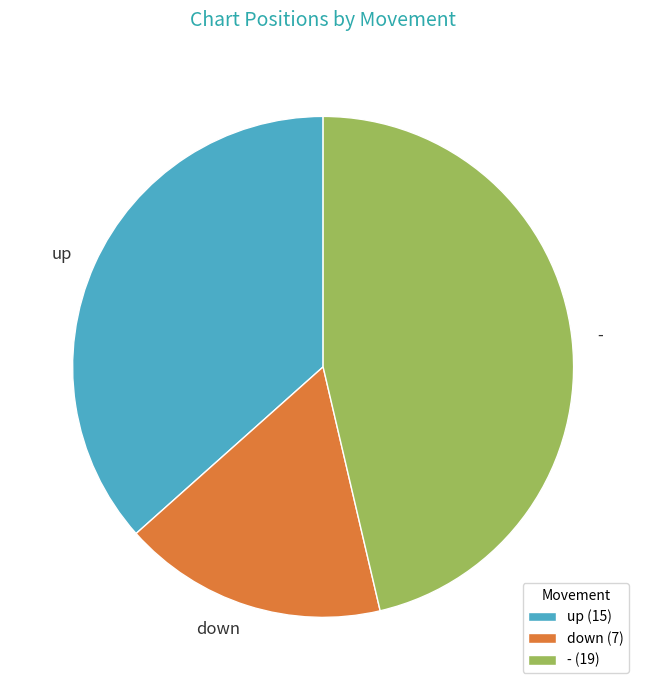

What is the smallest slice in the pie chart?

down